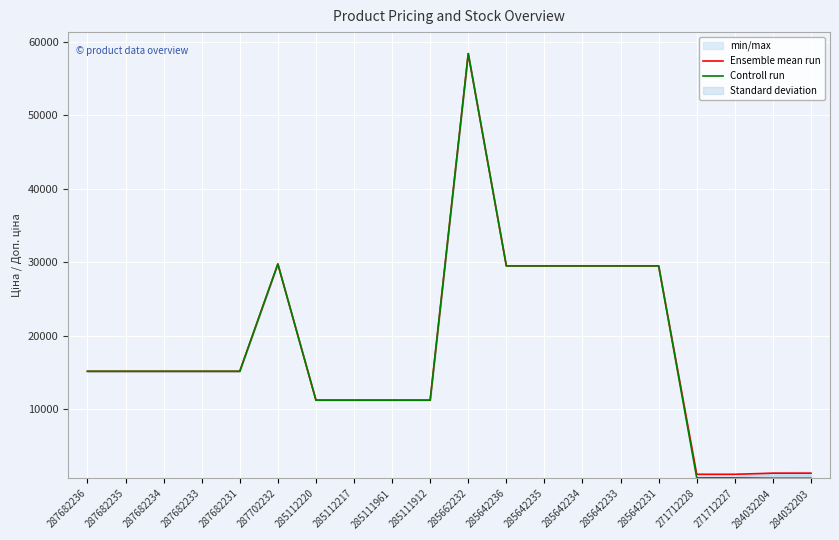

The Ensemble mean run series shows 15120.0 at 287682233. True or false?

True